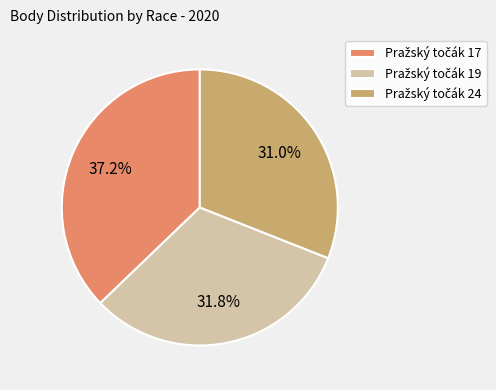

Is there any slice that represents more than half of the pie?

No